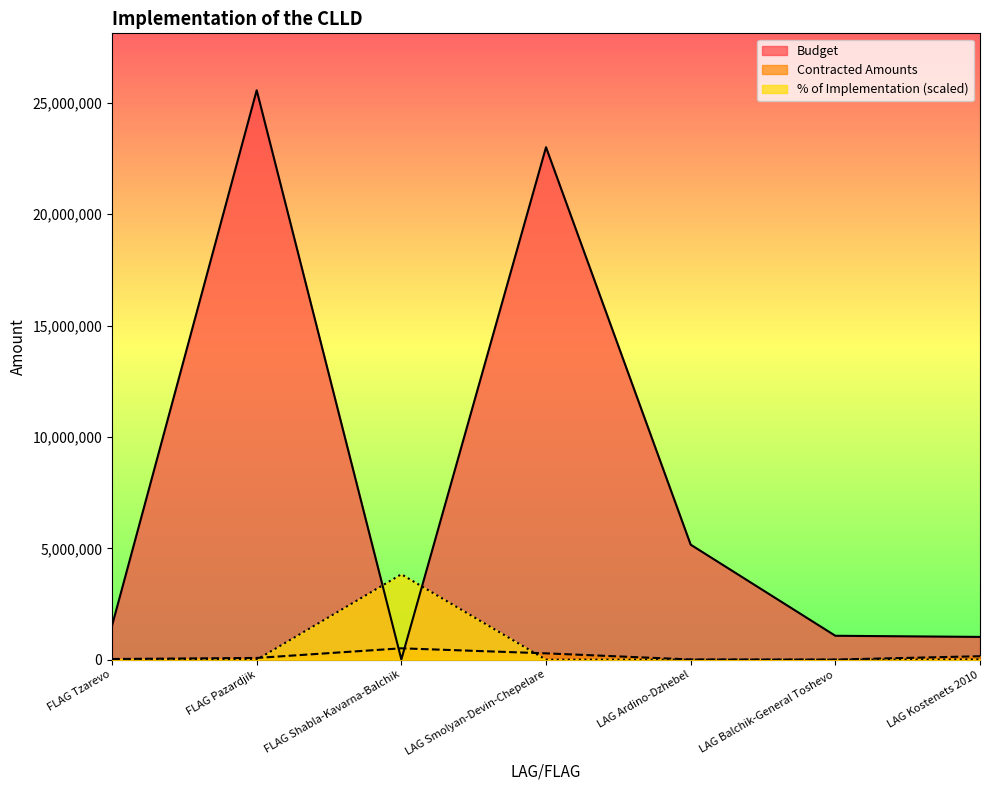

How many series are shown in this chart?

3